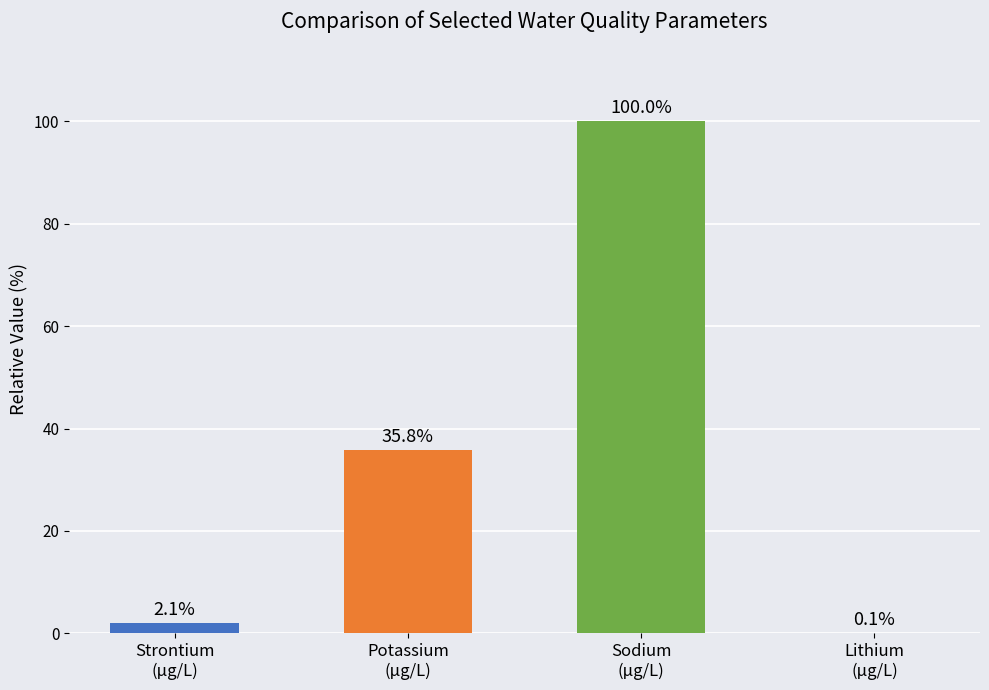

What is the greatest value displayed?

100.0